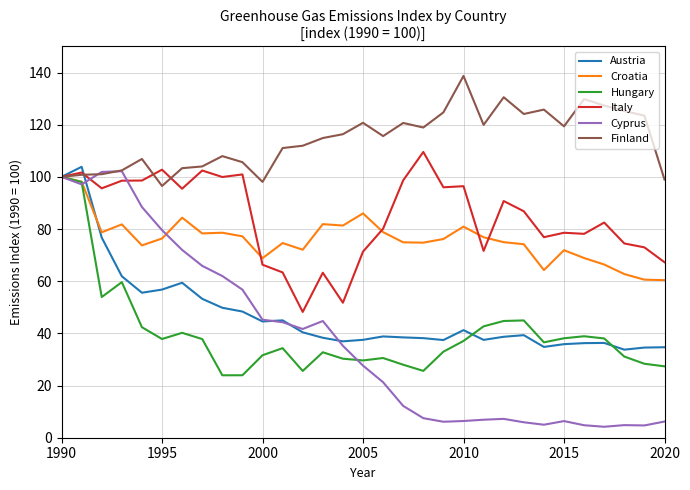

How many values in the Hungary series are below 36?

15